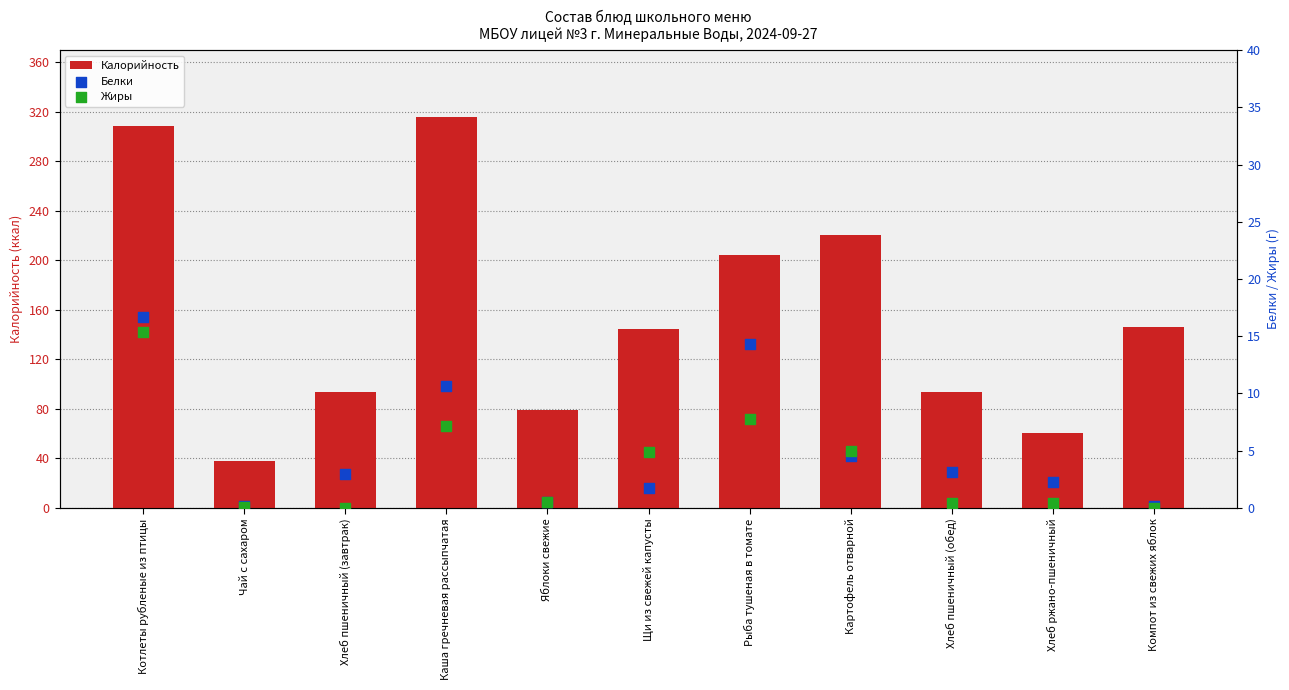

Which series contains the lowest Y value?

Жиры